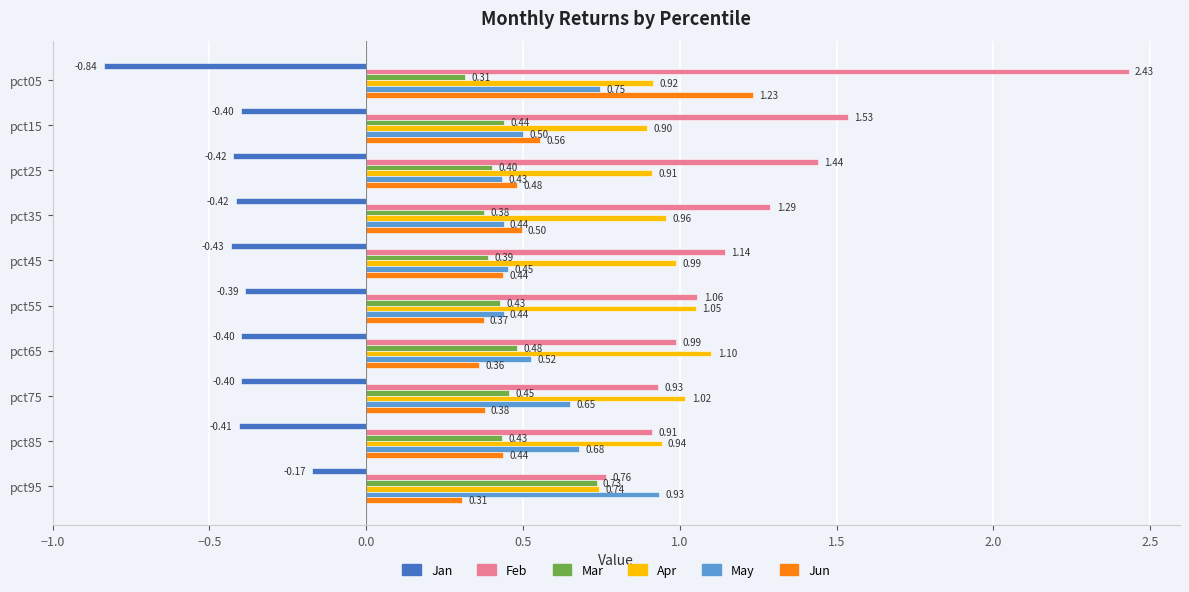

Rank the series by their maximum value, from highest to lowest.

Feb, Jun, Apr, May, Mar, Jan